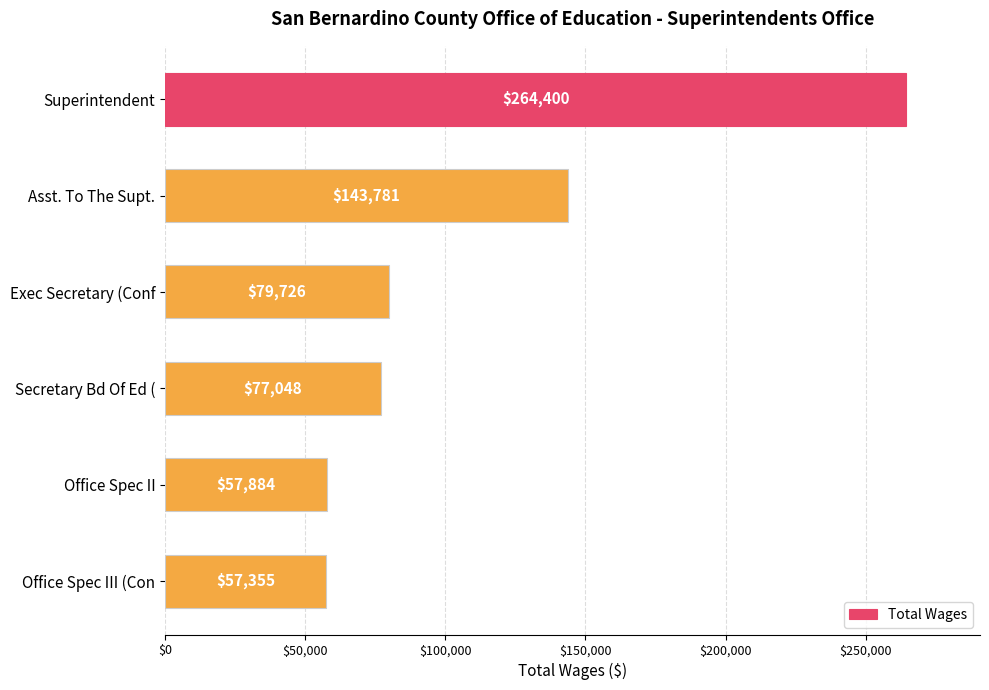

What is the label of the 2nd bar from the bottom?

Office Spec II